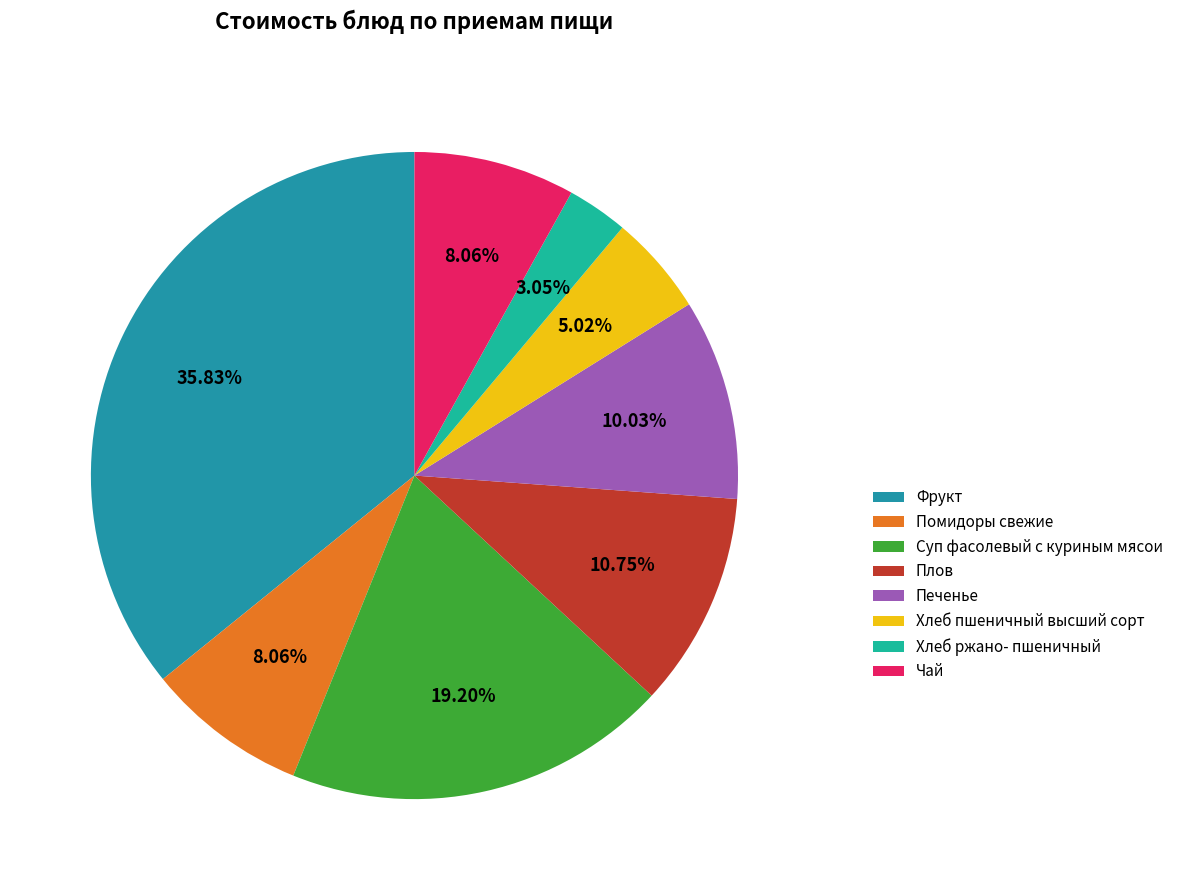

What is the largest slice in the pie chart?

Фрукт